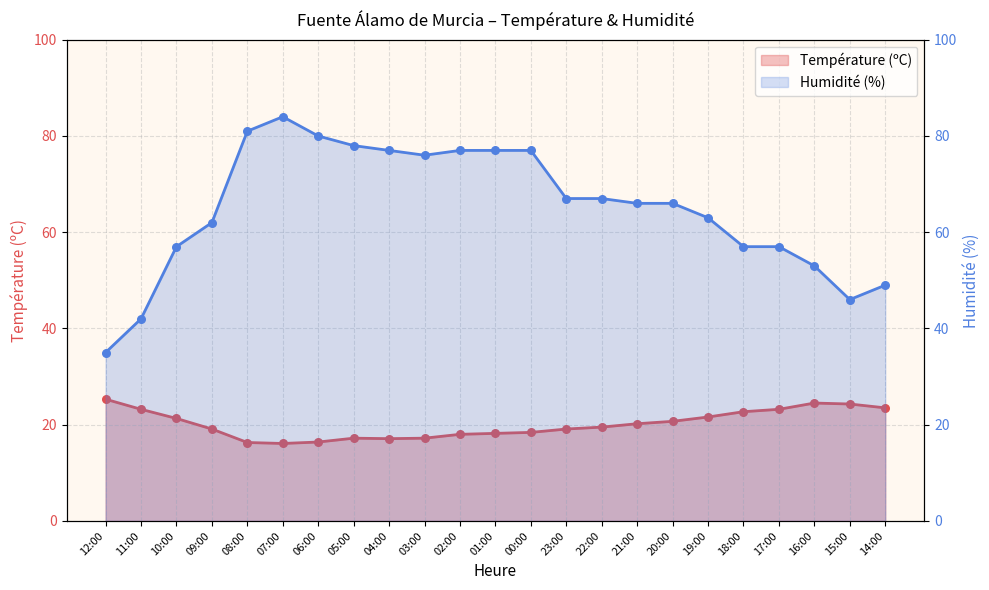

Which series has the largest Y range (max minus min)?

Humidité (%)